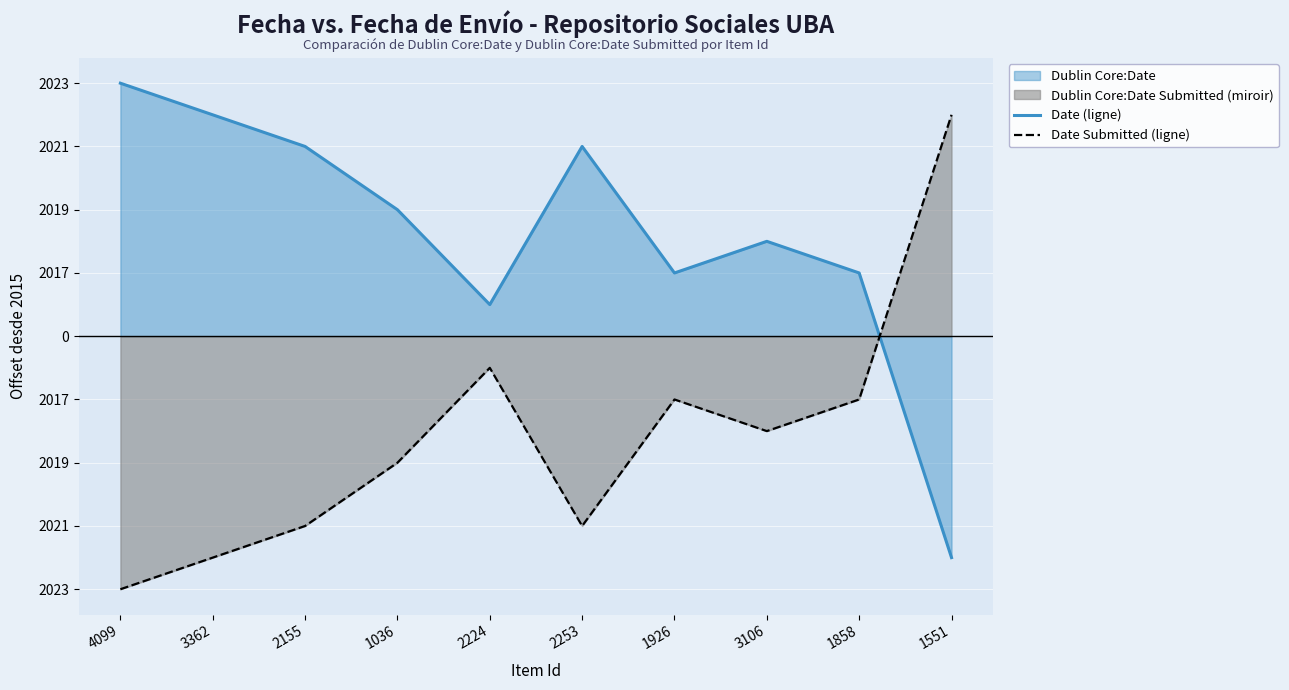

What is the difference between the highest and lowest values at 2224?

2